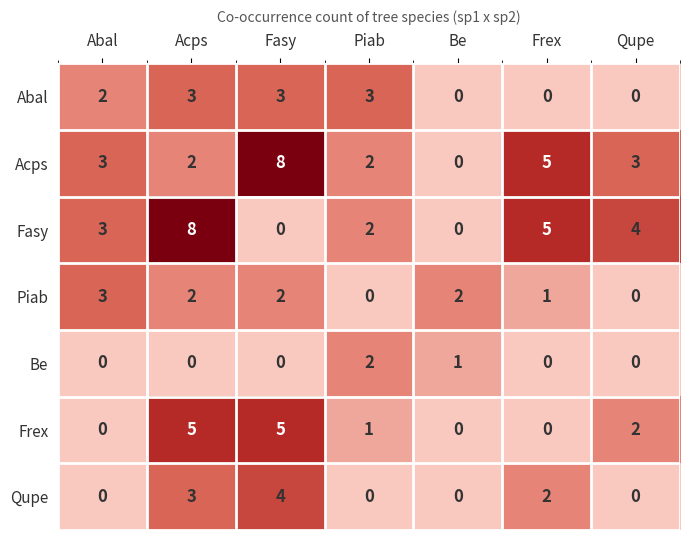

How many Frex values are between 0 and 5?

7